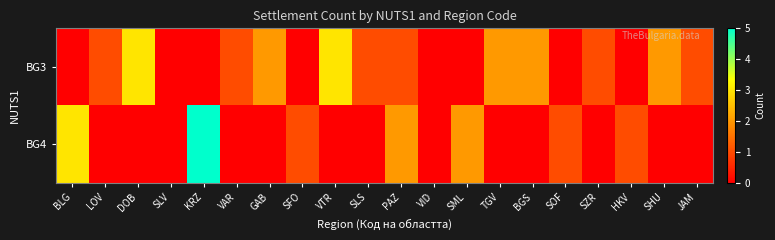

Reading left to right, extract all data points from this chart.

BG3: BLG=0	LOV=1	DOB=3	SLV=0	KRZ=0	VAR=1	GAB=2	SFO=0	VTR=3	SLS=1	PAZ=1	VID=0	SML=0	TGV=2	BGS=2	SOF=0	SZR=1	HKV=0	SHU=2	JAM=1
BG4: BLG=3	LOV=0	DOB=0	SLV=0	KRZ=5	VAR=0	GAB=0	SFO=1	VTR=0	SLS=0	PAZ=2	VID=0	SML=2	TGV=0	BGS=0	SOF=1	SZR=0	HKV=1	SHU=0	JAM=0